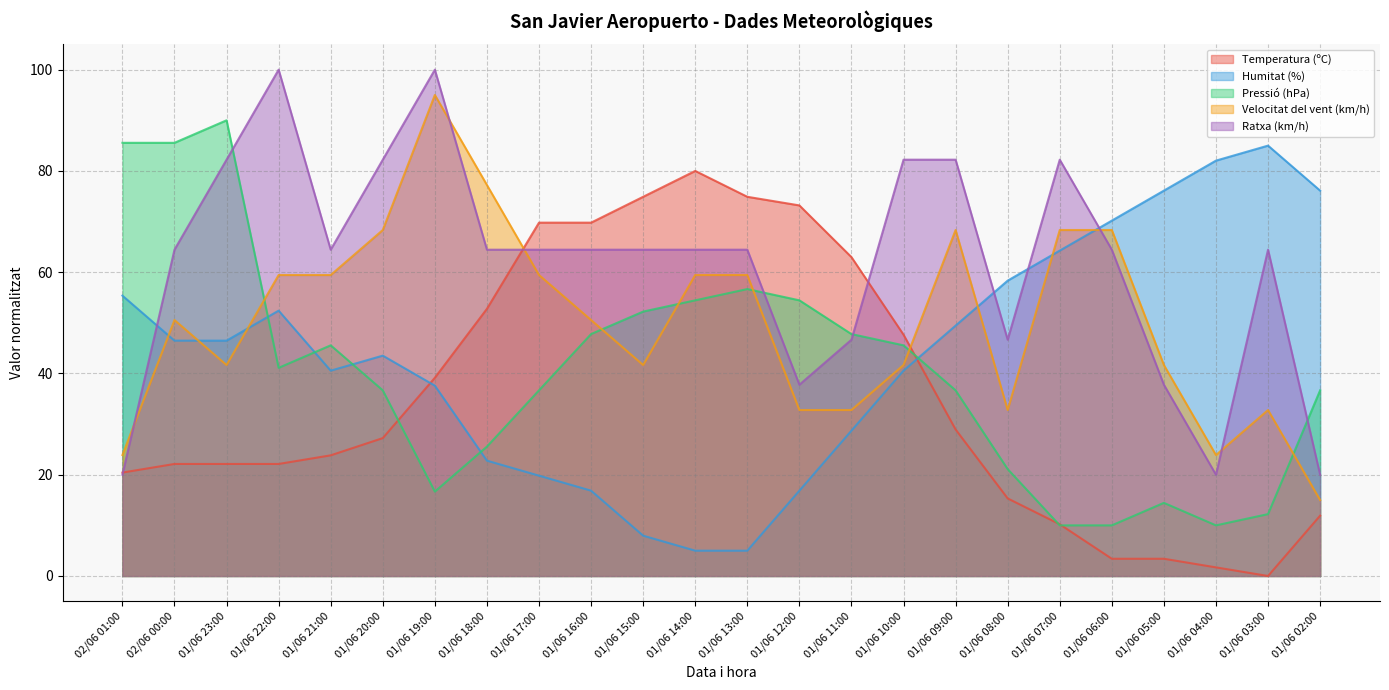

Reading left to right, what are all the values shown in this chart?

Temperatura (ºC): 20.4	22.1	22.1	22.1	23.8	27.2	39.1	52.8	69.8	69.8	74.9	80.0	74.9	73.2	63.0	47.7	28.9	15.3	10.2	3.4	3.4	1.7	0.0	11.9
Humitat (%): 55.4	46.5	46.5	52.4	40.6	43.5	37.6	22.8	19.8	16.9	8.0	5.0	5.0	16.9	28.7	40.6	49.4	58.3	64.3	70.2	76.1	82.0	85.0	76.1
Pressió (hPa): 85.6	85.6	90.0	41.1	45.6	36.7	16.7	25.6	36.7	47.8	52.2	54.4	56.7	54.4	47.8	45.6	36.7	21.1	10.0	10.0	14.4	10.0	12.2	36.7
Velocitat del vent (km/h): 23.9	50.6	41.7	59.4	59.4	68.3	95.0	77.2	59.4	50.6	41.7	59.4	59.4	32.8	32.8	41.7	68.3	32.8	68.3	68.3	41.7	23.9	32.8	15.0
Ratxa (km/h): 20.0	64.4	82.2	100.0	64.4	82.2	100.0	64.4	64.4	64.4	64.4	64.4	64.4	37.8	46.7	82.2	82.2	46.7	82.2	64.4	37.8	20.0	64.4	20.0